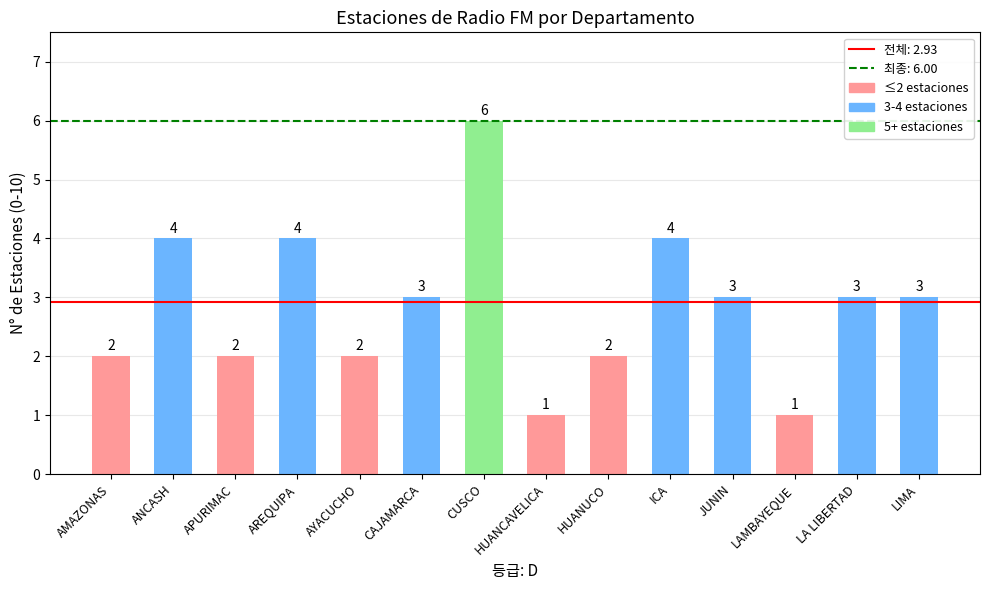

What is the smallest value displayed?

1